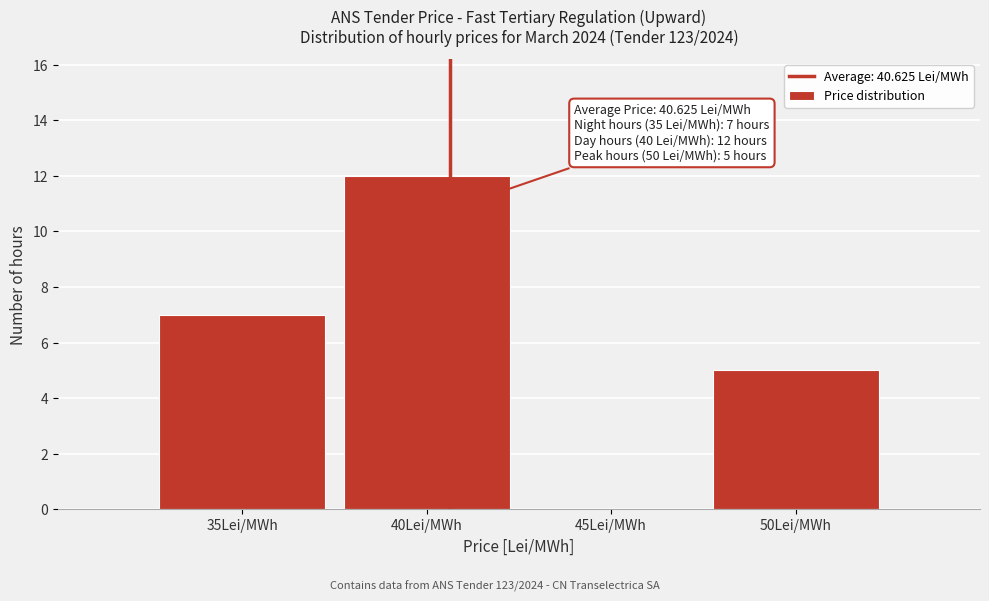

Which range on the x-axis has the tallest bar?

37.5 to 42.5